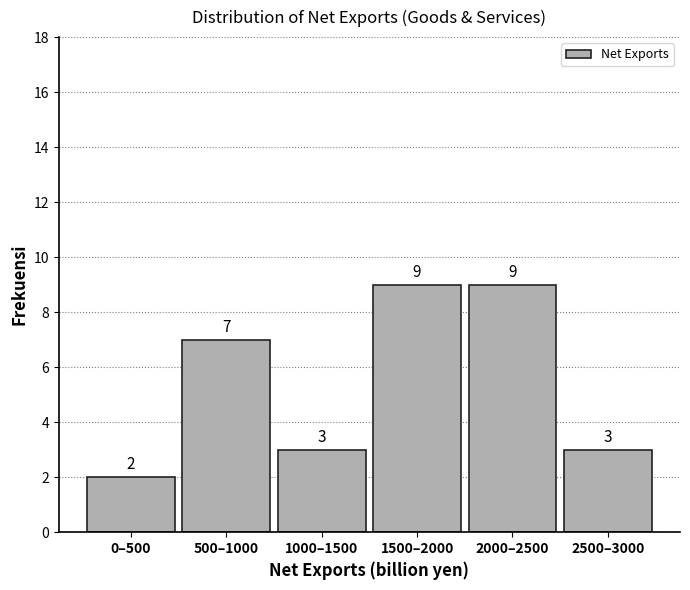

Reading right to left, transcribe all the data shown in this chart.

3	9	9	3	7	2